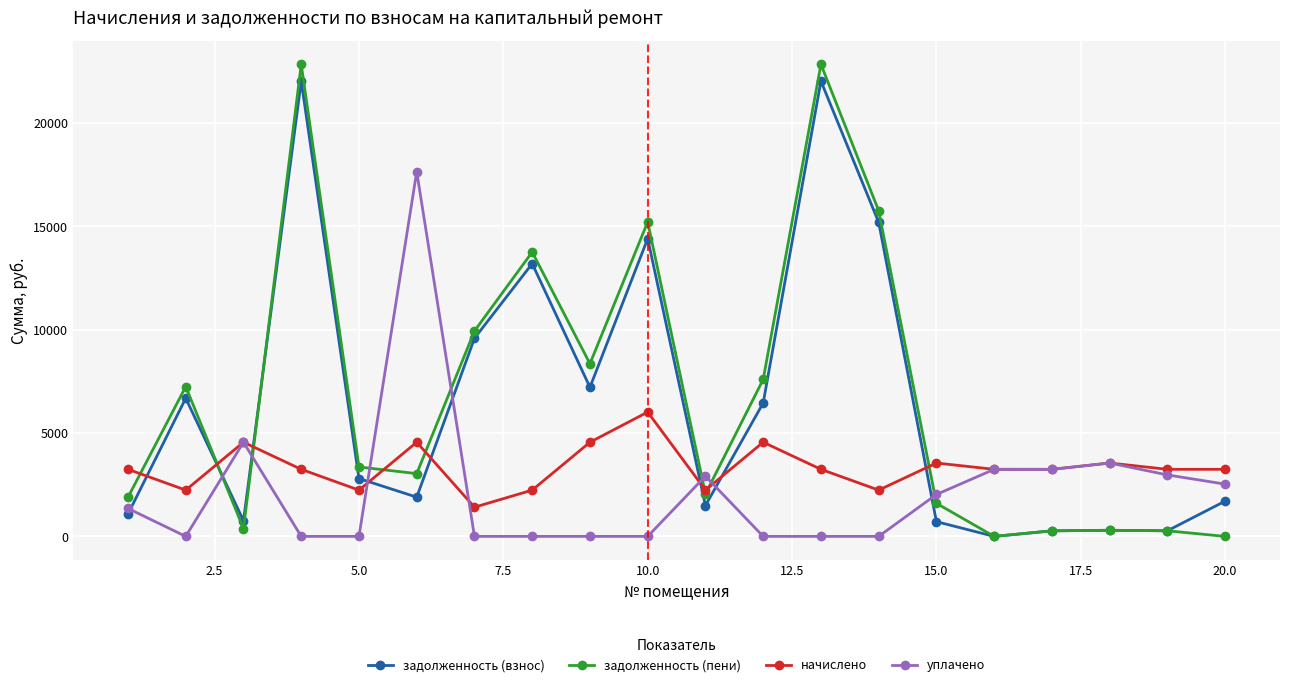

What is the difference between the maximum and minimum values in the задолженность (пени) series?

22833.4